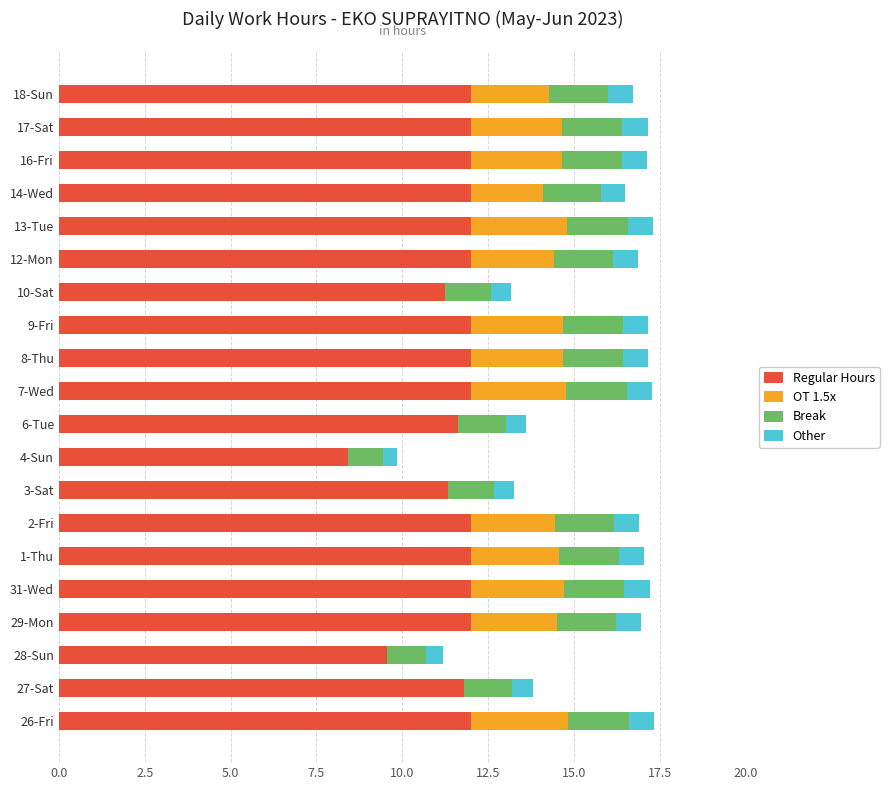

What is the total value across all series at 7-Wed?

17.3